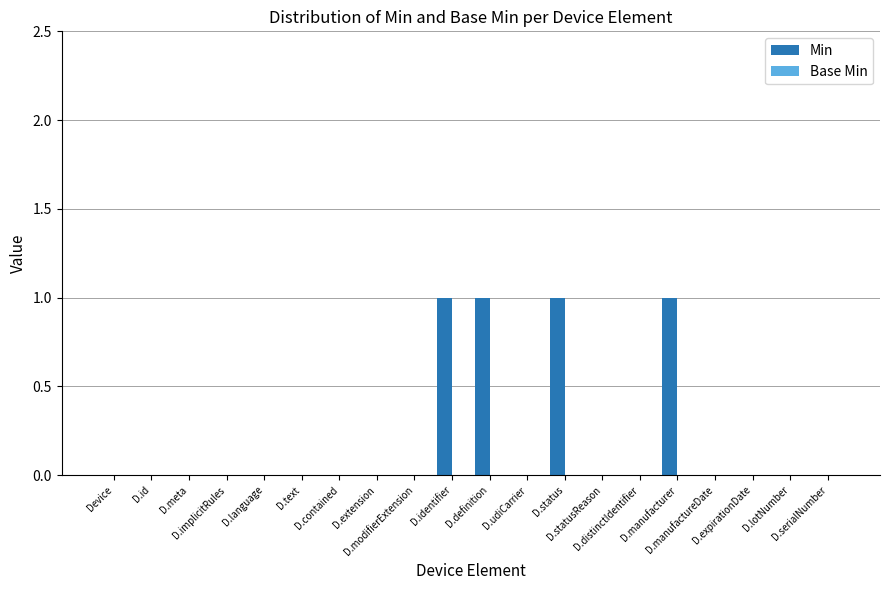

What is the sum of all values?

4